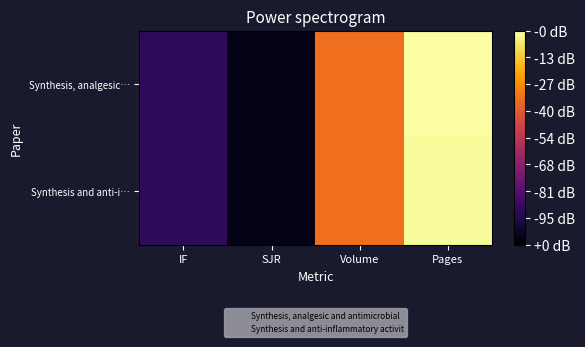

How many series are shown in this chart?

2